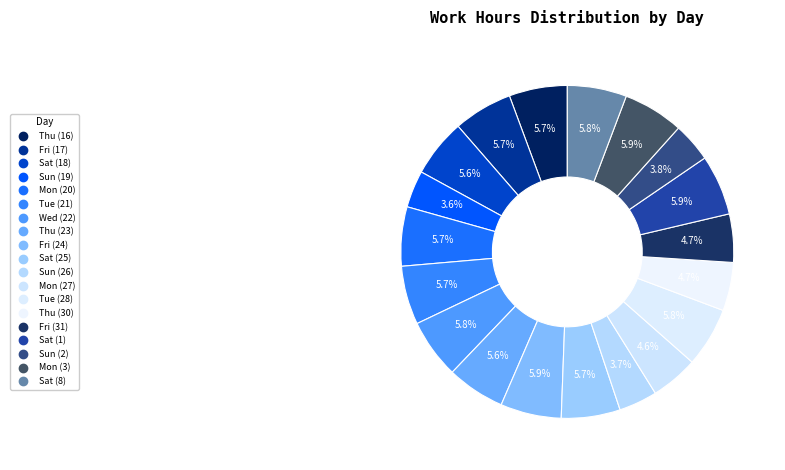

To the nearest percent, what is the difference between the largest and smallest slice percentages?

2%